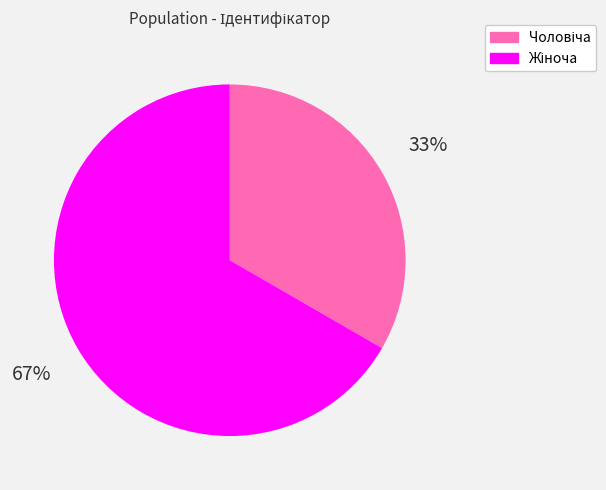

Is there any slice that represents more than half of the pie?

Yes